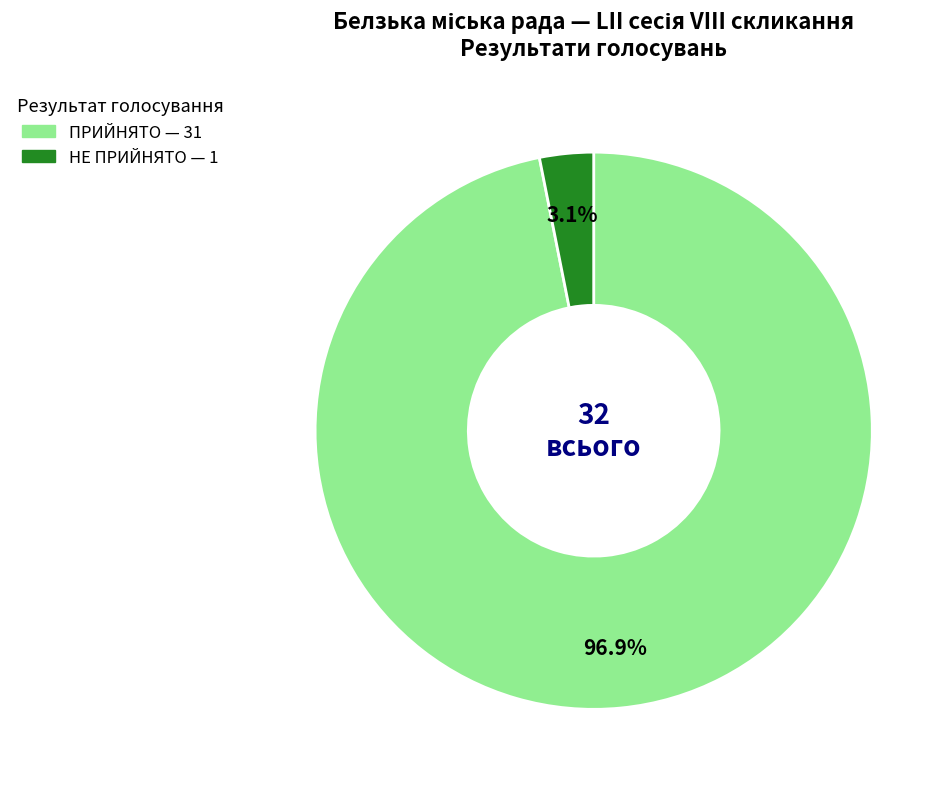

Count the number of slices in the pie.

2